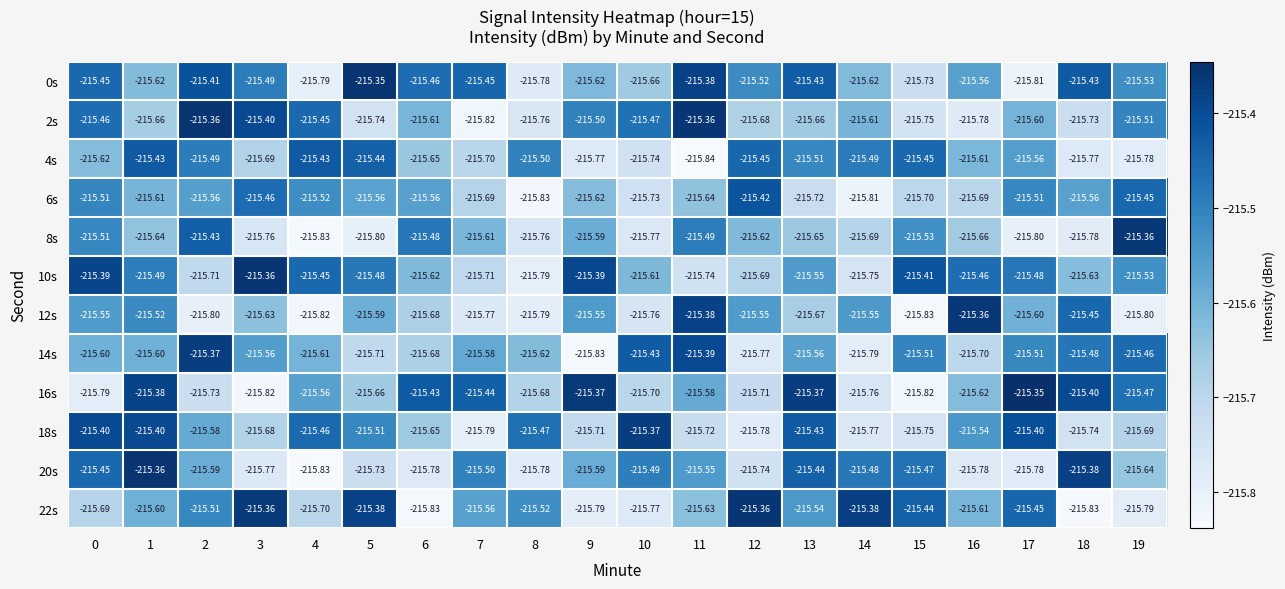

Is the value of 0s at 11 greater than the value of 22s at 19?

Yes